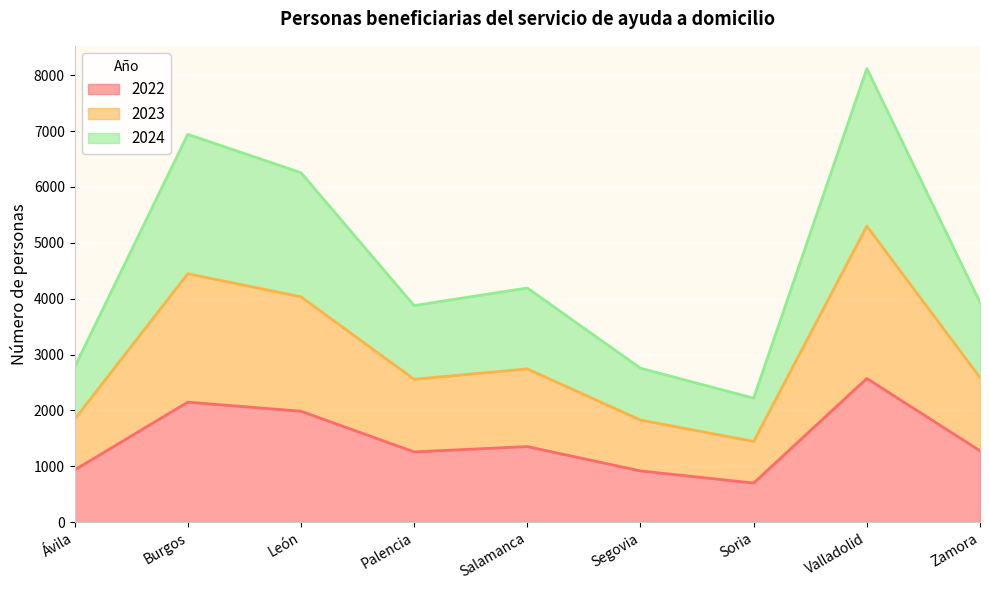

Reading left to right, list all the values displayed in this chart.

2022: 933	2147	1985	1257	1352	916	699	2571	1277
2023: 1841	4446	4034	2557	2743	1827	1444	5299	2588
2024: 2773	6941	6255	3876	4191	2755	2218	8120	3934